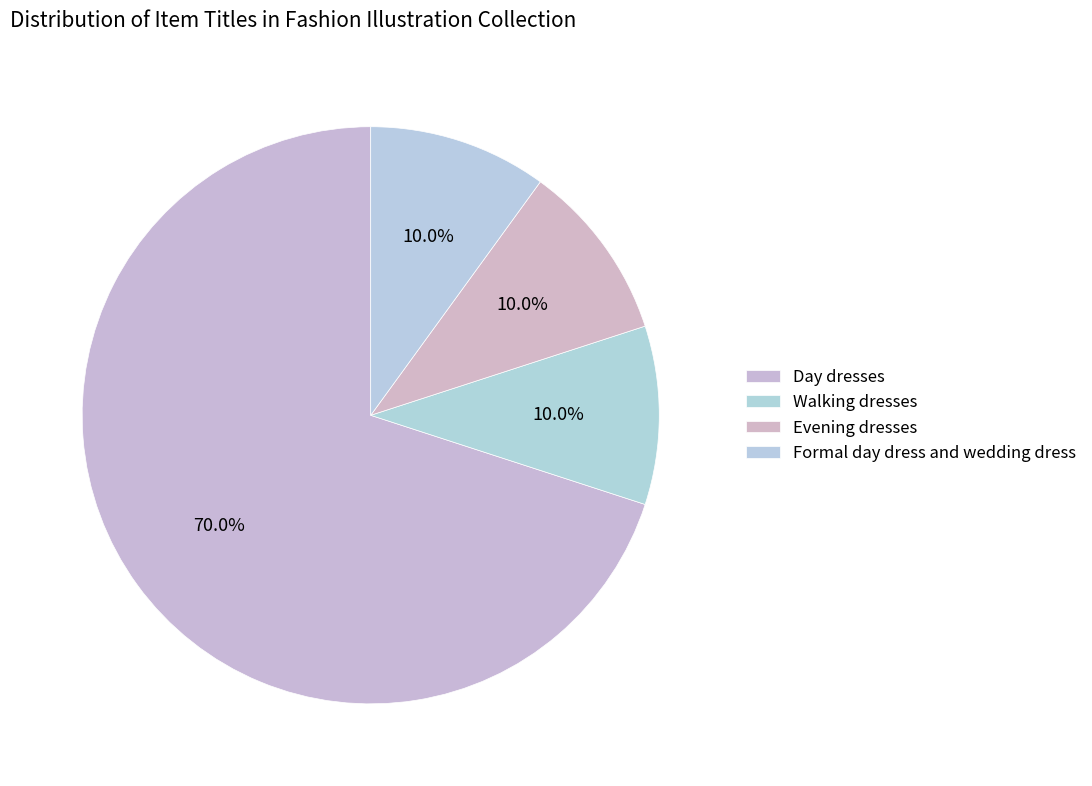

How many segments does this pie chart have?

4